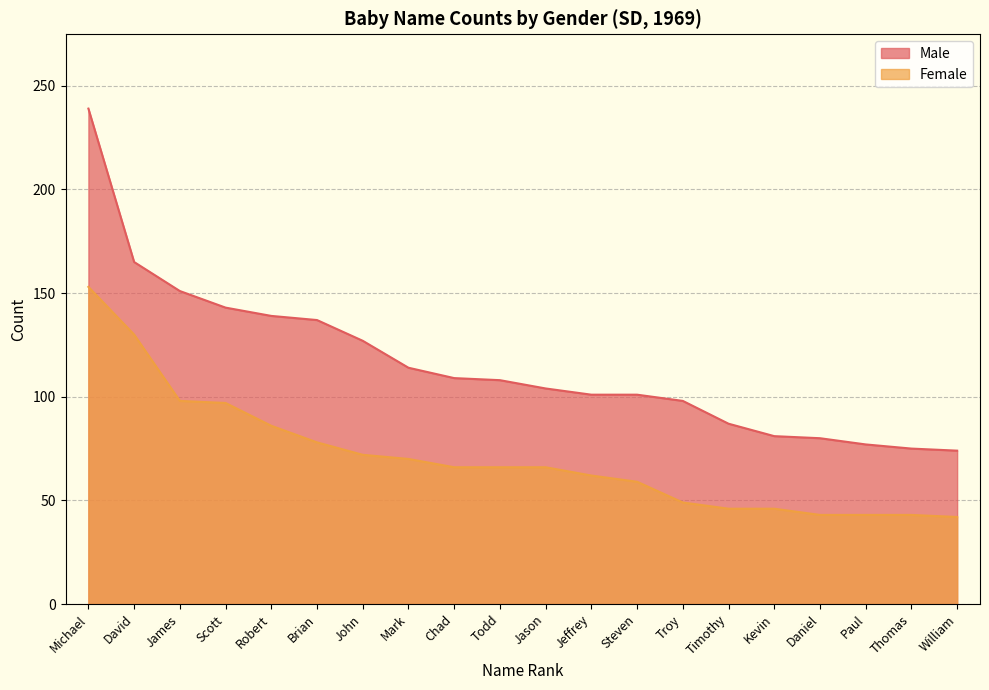

Read the Female value at Jeffrey, to the nearest 10.

60